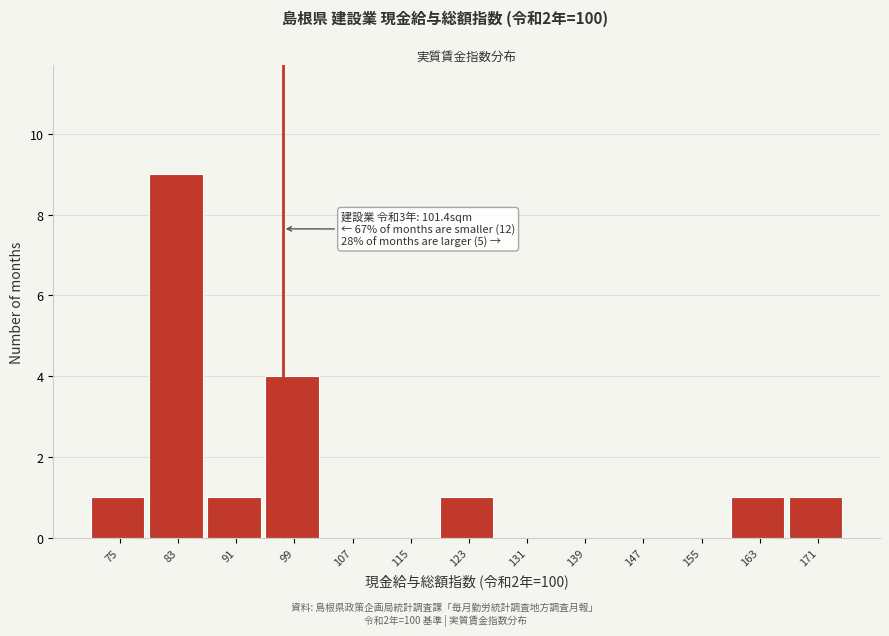

Reading left to right, extract all data points from this chart.

75=1	83=9	91=1	99=4	107=0	115=0	123=1	131=0	139=0	147=0	155=0	163=1	171=1